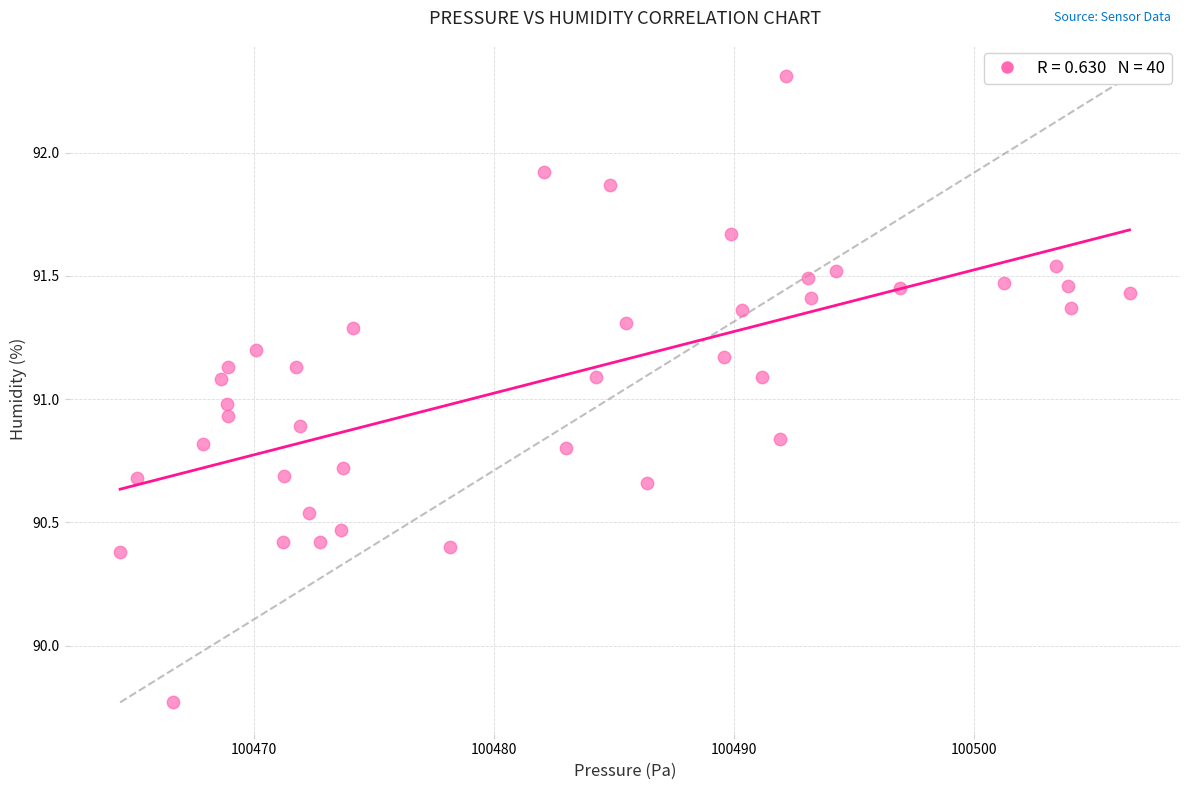

What is the range of Y values (max minus min)?

2.5